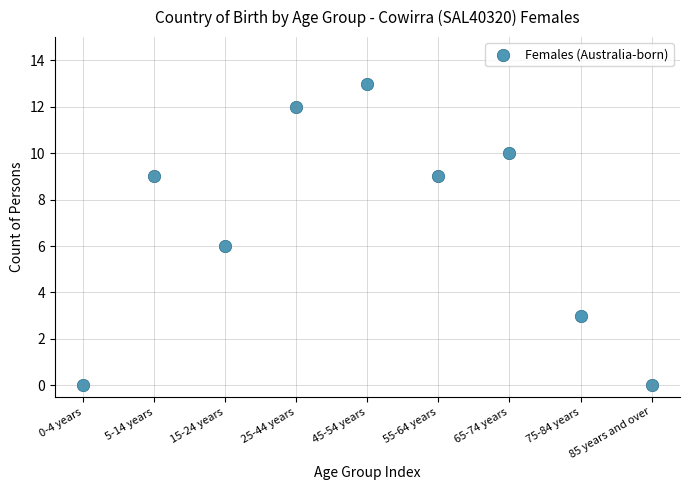

What is the average Y value?

7